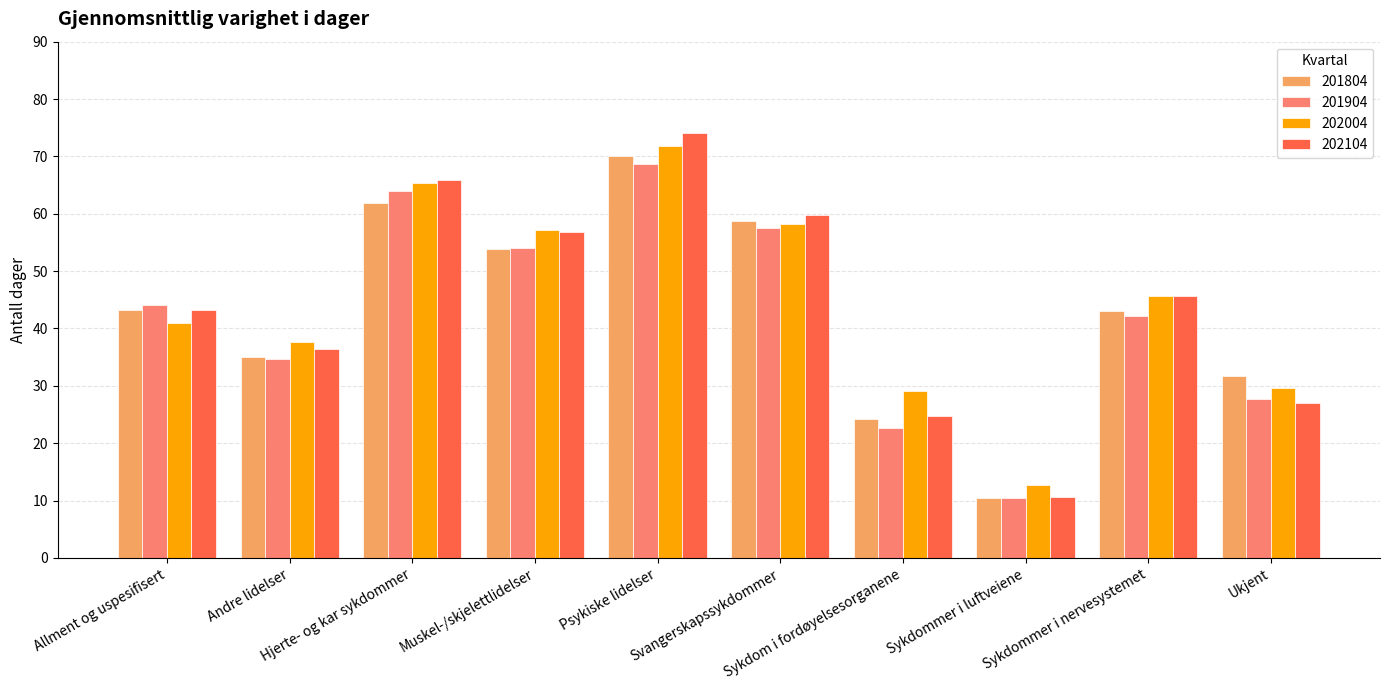

What is the sum of all 201804 values?

432.4